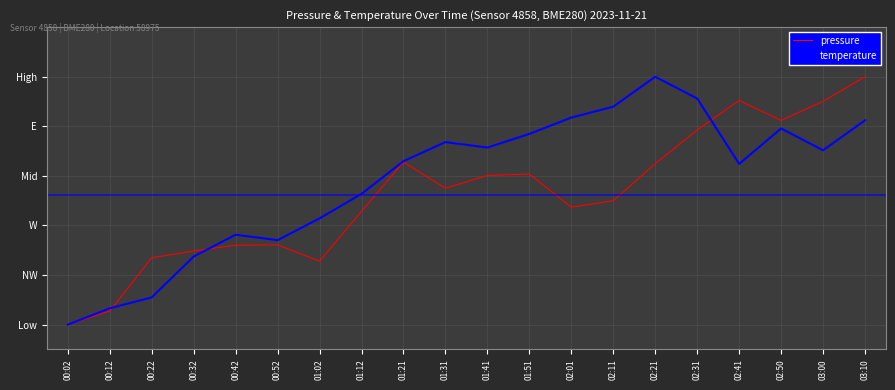

How many intersections are there between pressure and temperature?

3